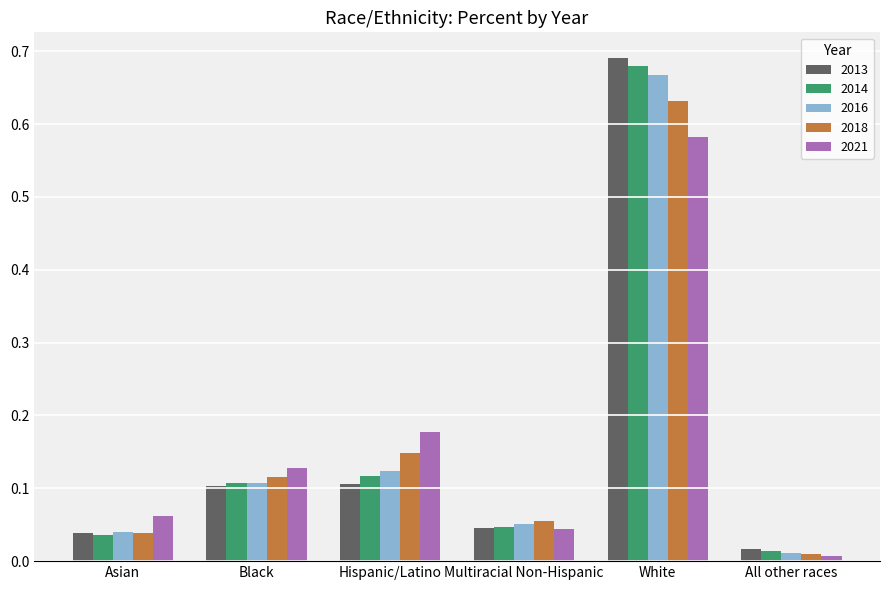

What are all the series names shown in the legend?

2013, 2014, 2016, 2018, 2021